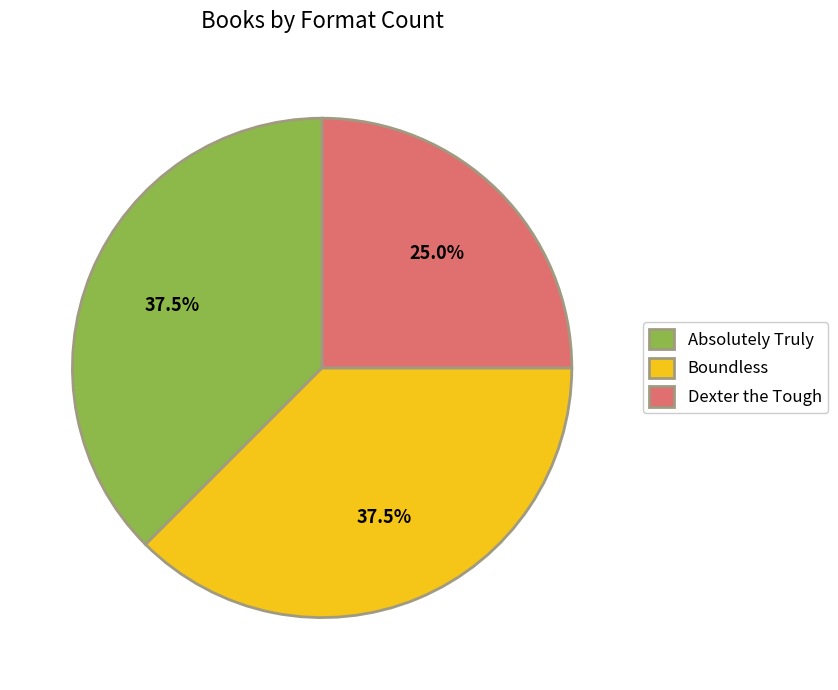

The Dexter the Tough slice represents 25% of the pie. True or false?

True